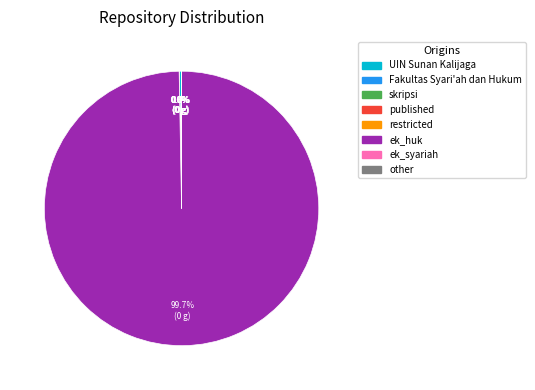

Which category has the biggest portion of the pie?

ek_huk